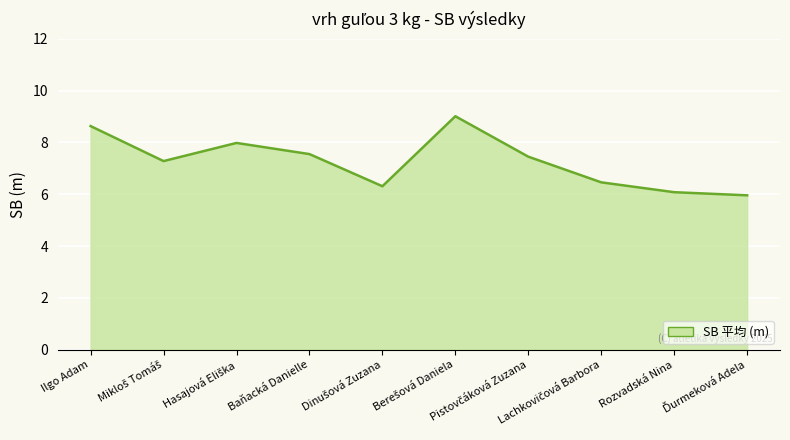

What is the greatest value displayed?

9.0